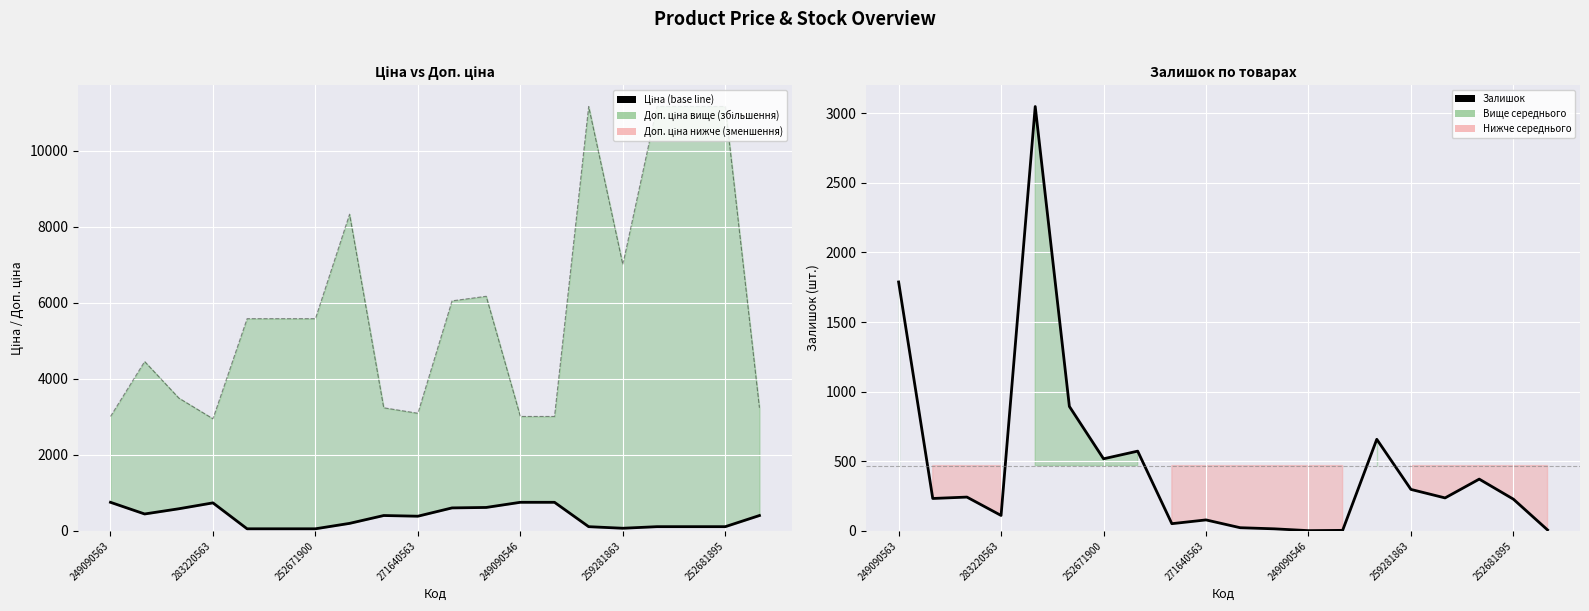

What is the minimum value shown in the chart?

2.0